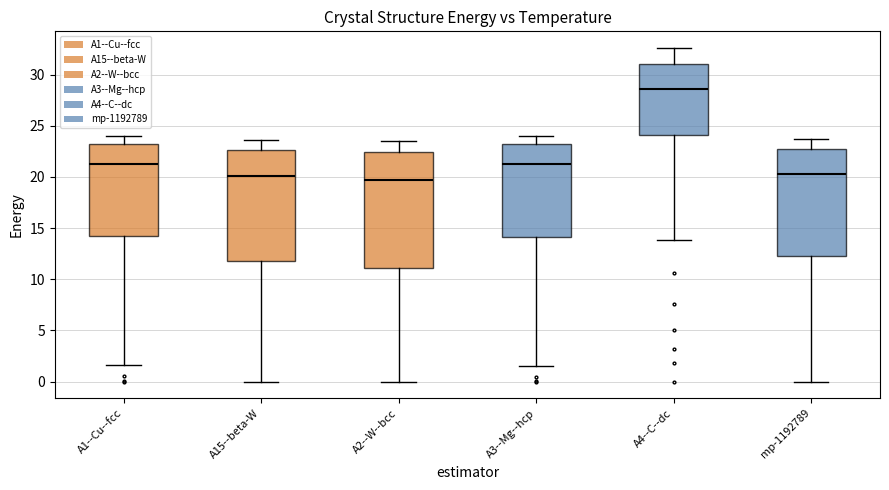

Reading left to right, transcribe this box plot: for each box, give where its median line is, the range the box spans, and where its two whiskers end, as read against the y-axis. The values are not printed on the chart, so give them approximately, as read against the axis.

A1--Cu--fcc: median 21.5, box 14.0 to 23.0, whiskers 1.5 to 24.0
A15--beta-W: median 20.0, box 12.0 to 22.5, whiskers 0.0 to 23.5
A2--W--bcc: median 19.5, box 11.0 to 22.5, whiskers 0.0 to 23.5
A3--Mg--hcp: median 21.0, box 14.0 to 23.0, whiskers 1.5 to 24.0
A4--C--dc: median 28.5, box 24.0 to 31.0, whiskers 14.0 to 32.5
mp-1192789: median 20.5, box 12.0 to 22.5, whiskers 0.0 to 23.5